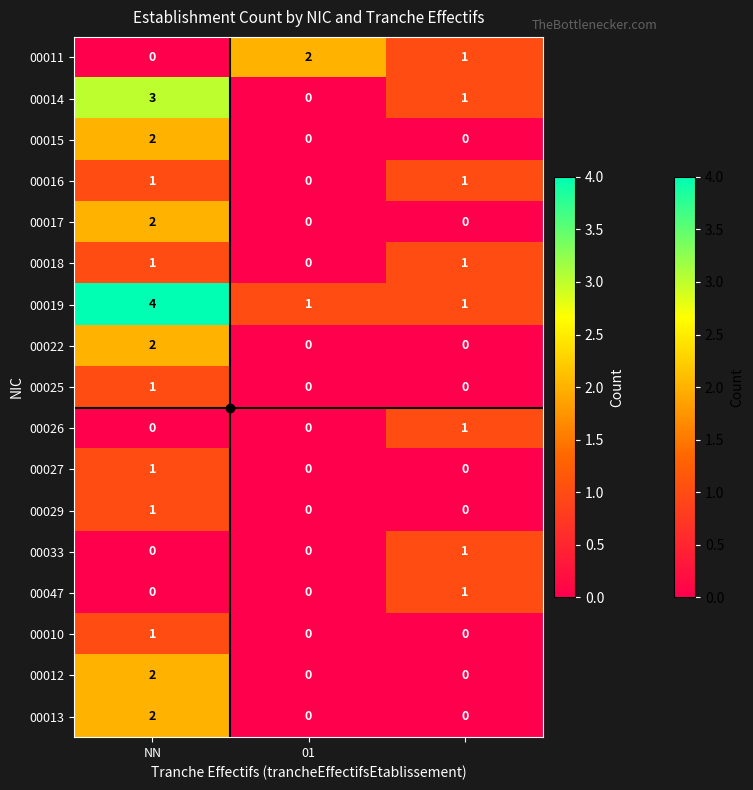

Count the 00016 values in the range 0 to 1.

3